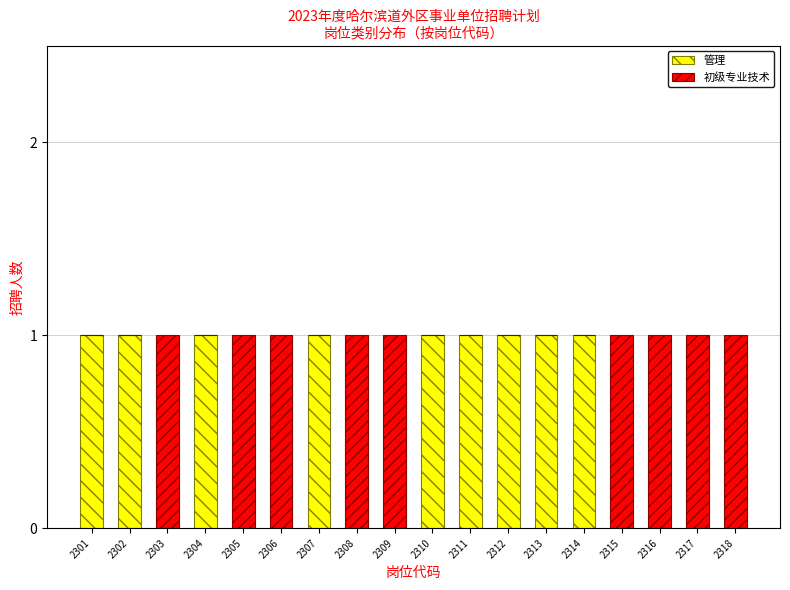

Is it true that 管理 equals 0 at 2306?

True